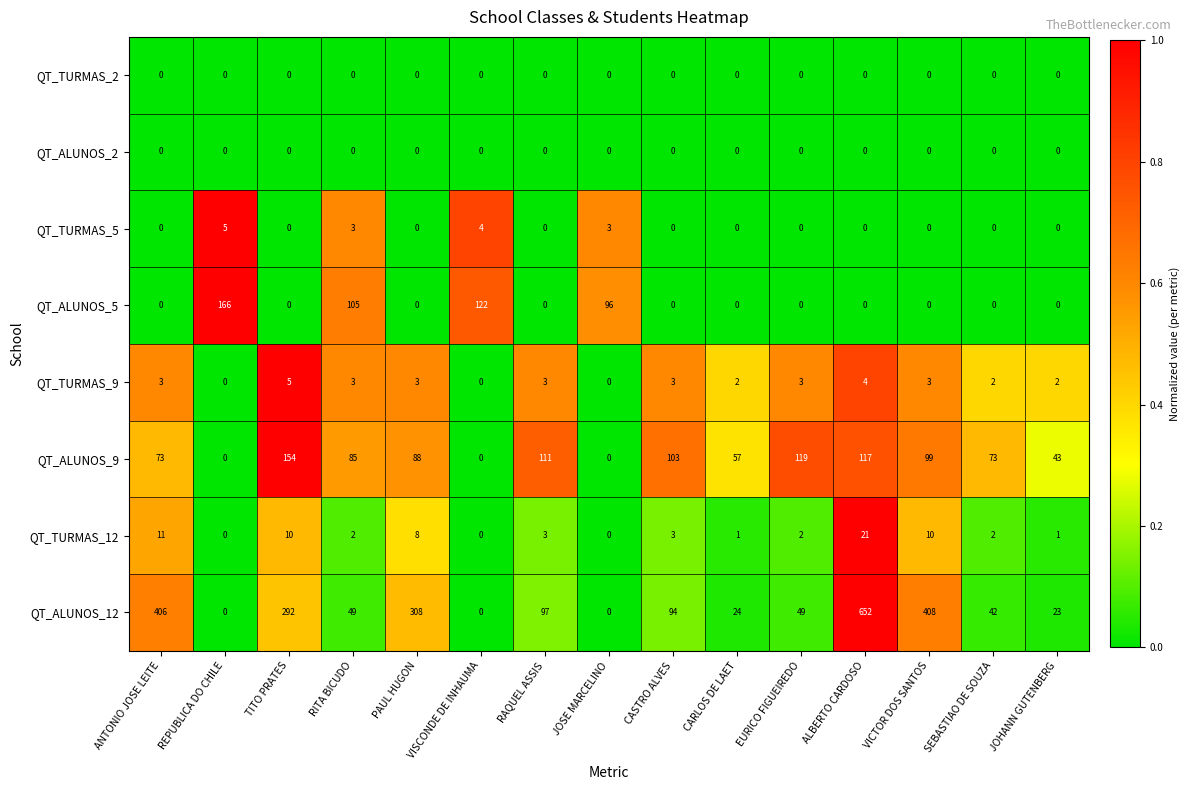

Which series changed the most between CASTRO ALVES and EURICO FIGUEIREDO?

QT_ALUNOS_12